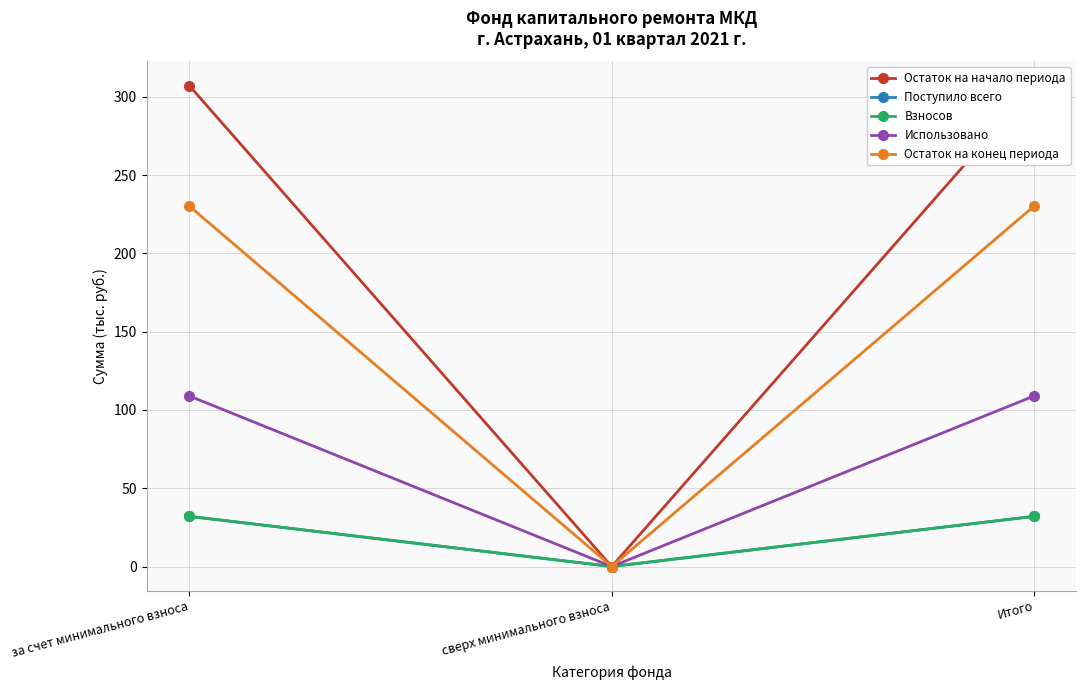

Where does the Взносов series first go above 32?

за счет минимального взноса